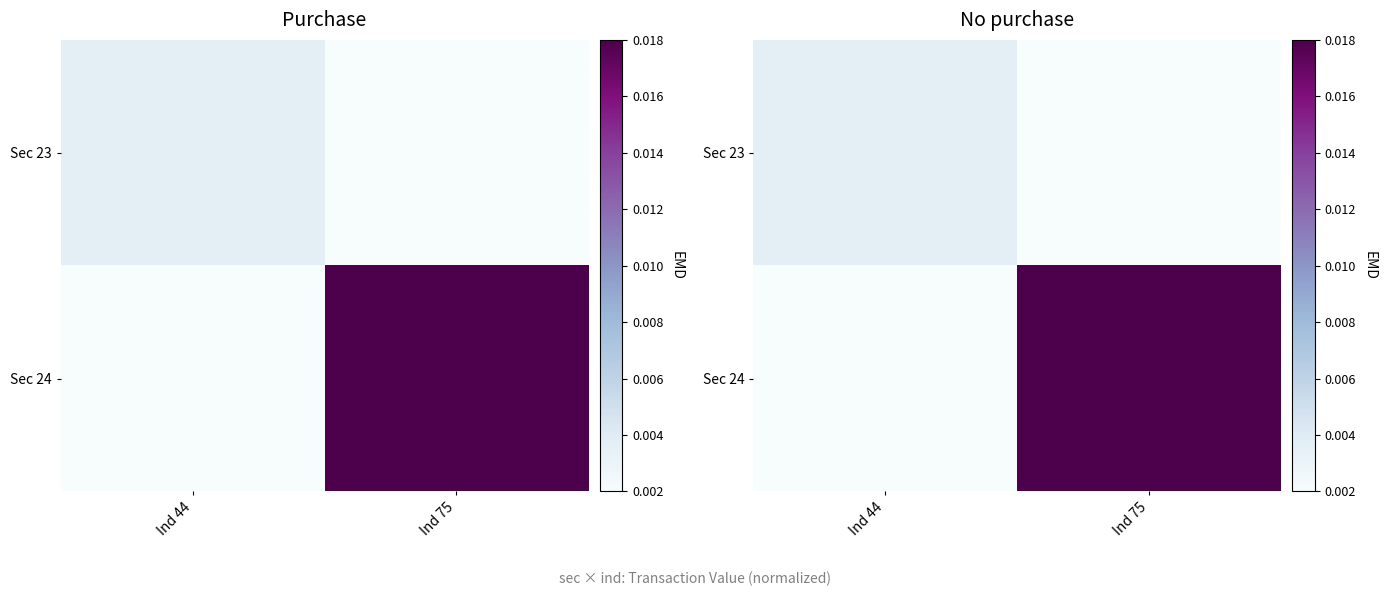

At how many categories does at least one series exceed 0?

2